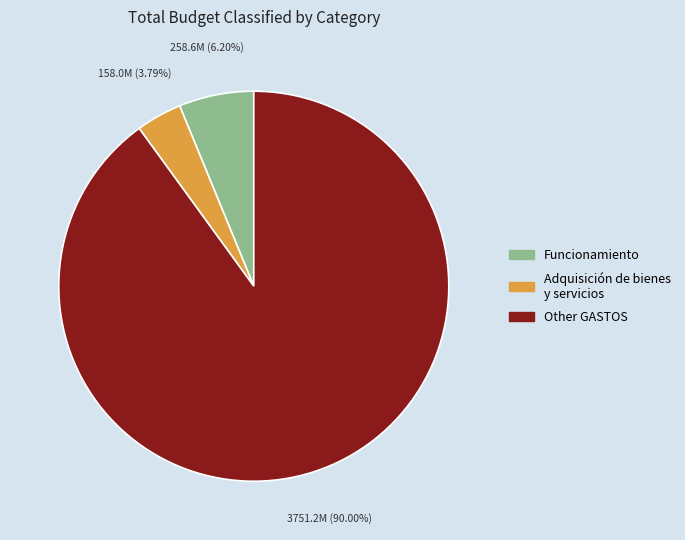

Is there any slice that represents more than half of the pie?

Yes